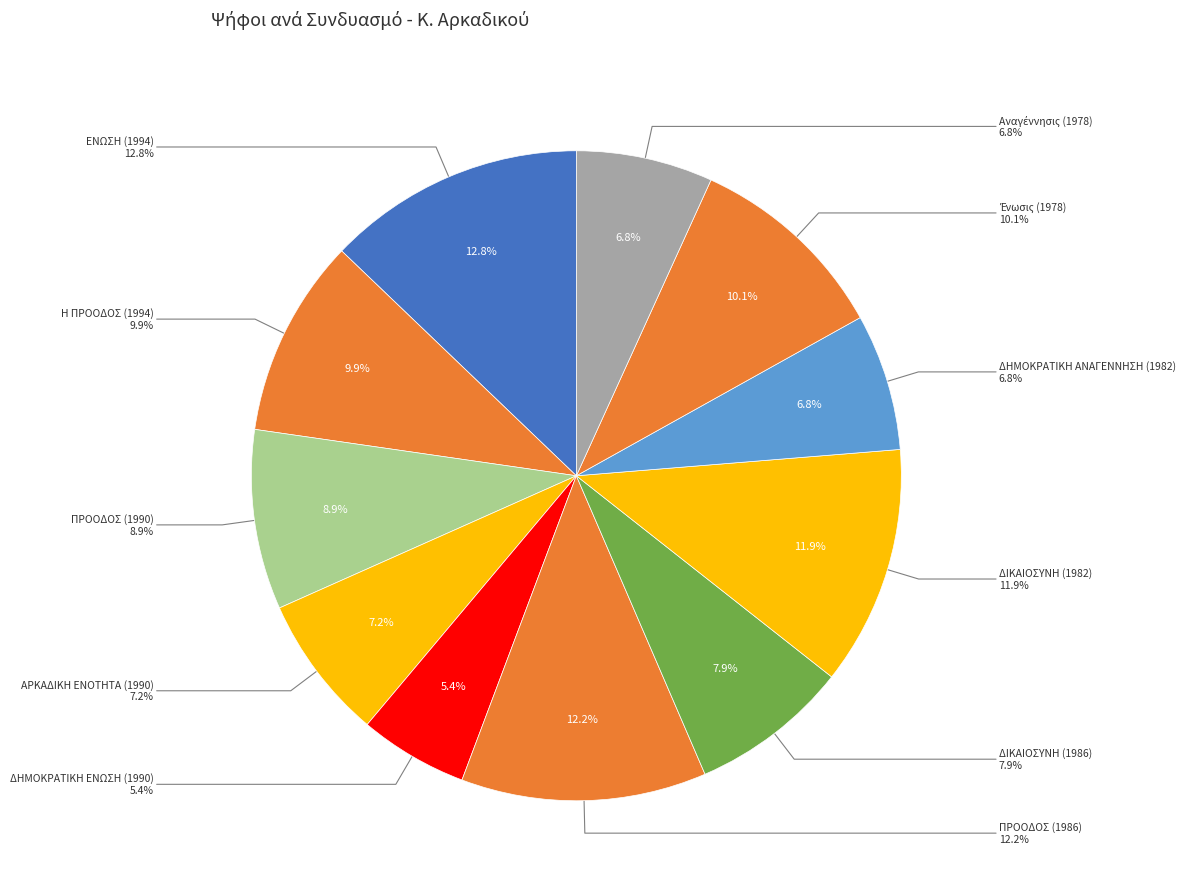

How many slices are in this pie chart?

11